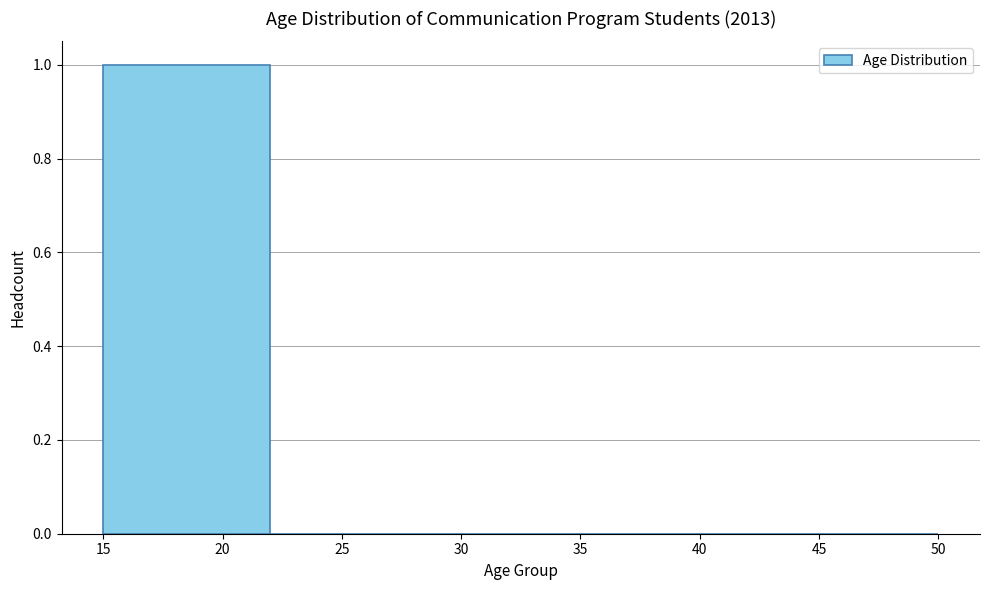

How tall is the bar that spans 15 to 22 on the x-axis? The values are not printed on the chart, so give them approximately, as read against the axis.

1